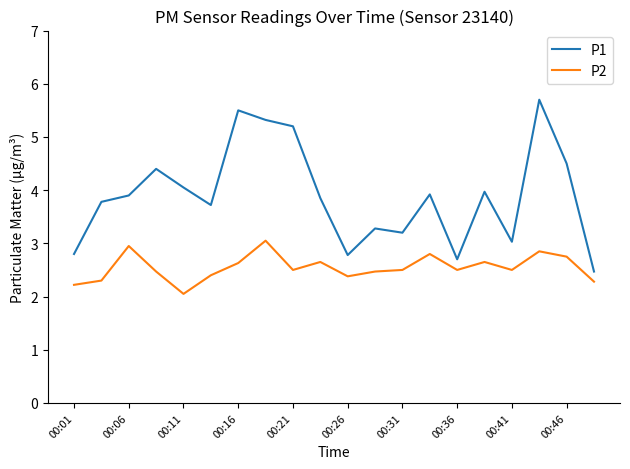

Rank the series by their average value, from highest to lowest.

P1, P2